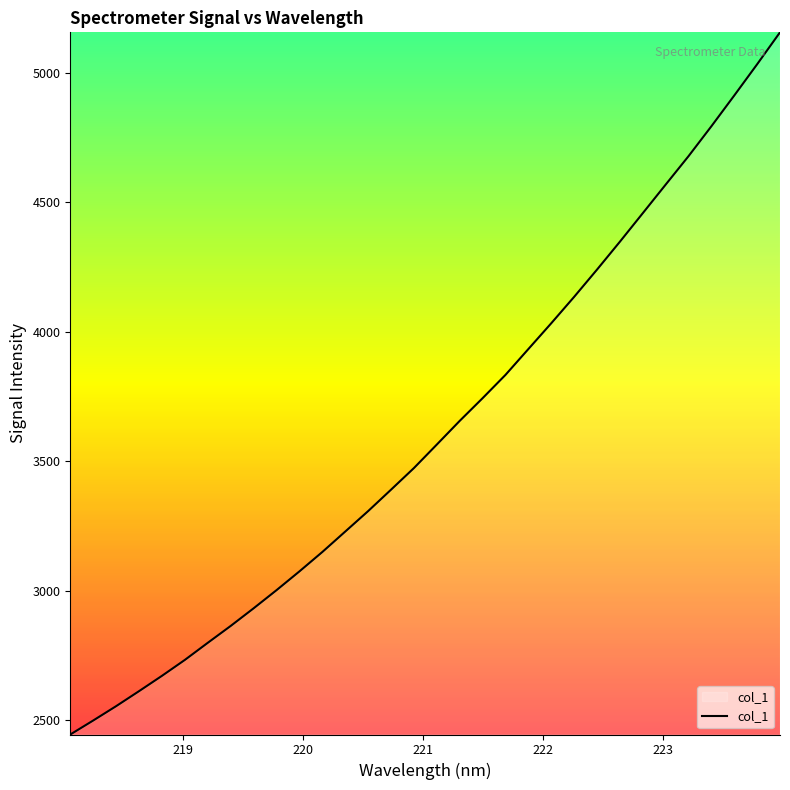

What is the sum of all values?

115813.2